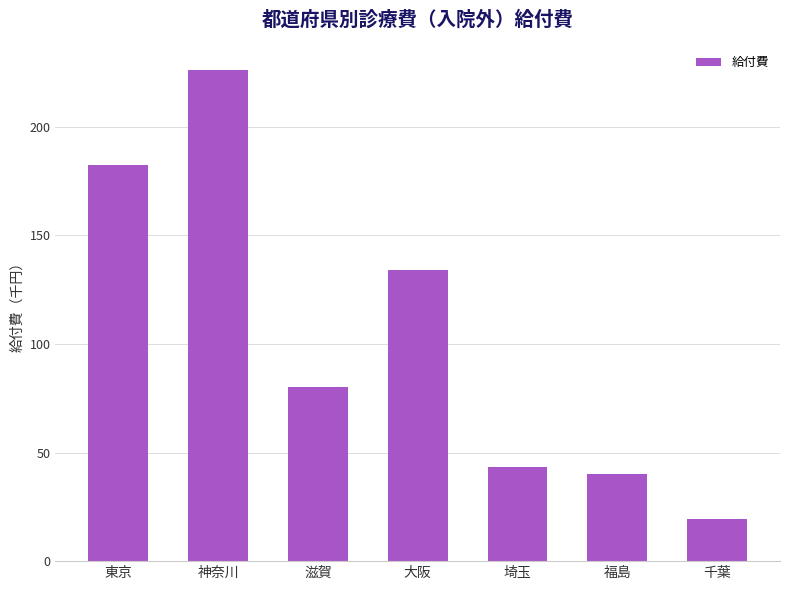

List the labels in order of value, smallest first.

千葉, 福島, 埼玉, 滋賀, 大阪, 東京, 神奈川